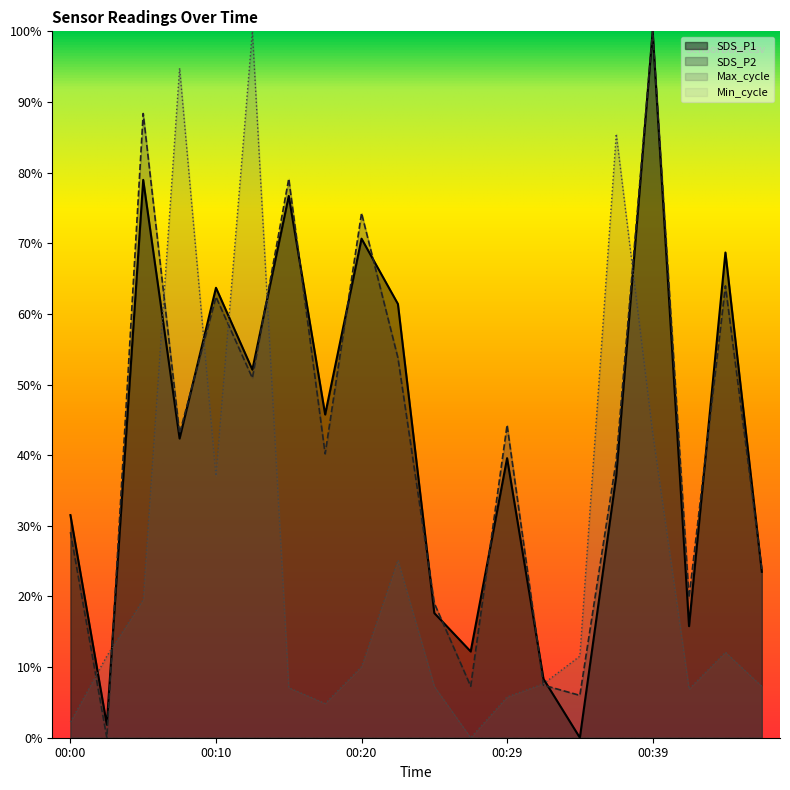

True or false: Max_cycle and SDS_P1 intersect in this chart.

True